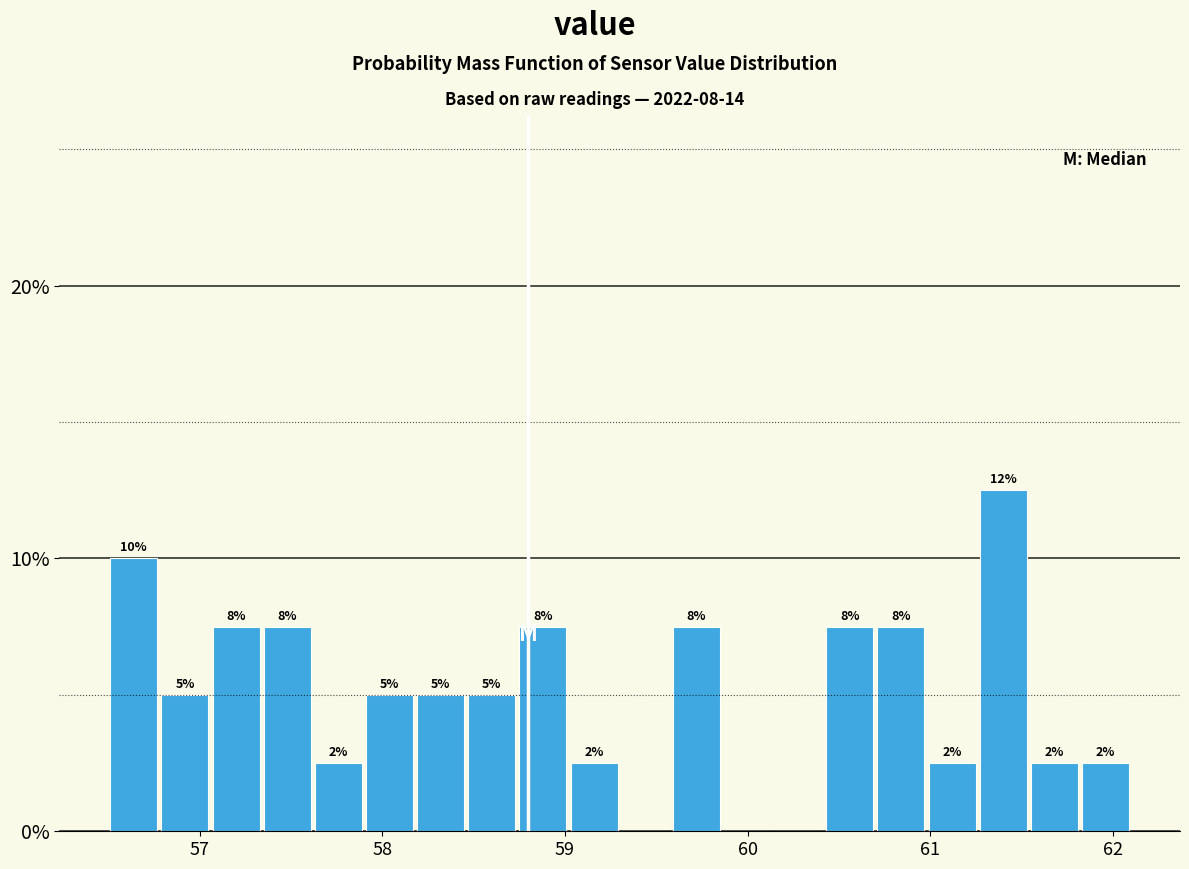

Read against the x-axis, roughly where is the centre of the tallest bar?

61.4